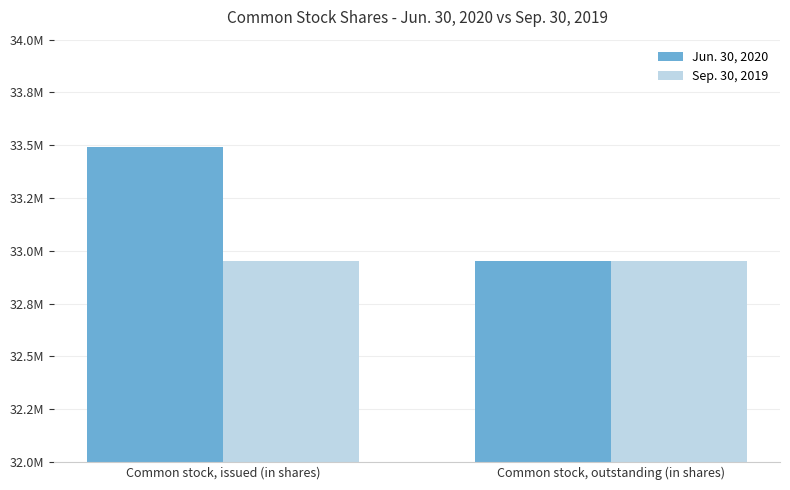

What are all the series names shown in the legend?

Jun. 30, 2020, Sep. 30, 2019